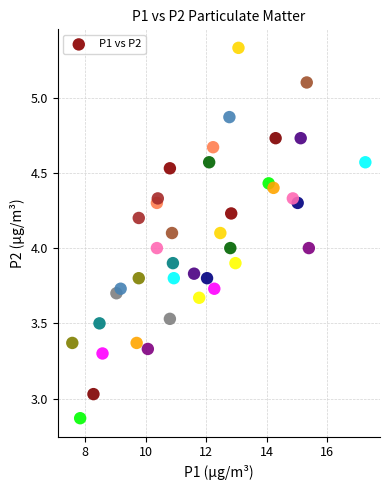

What is the range of X values (max minus min)?

9.7